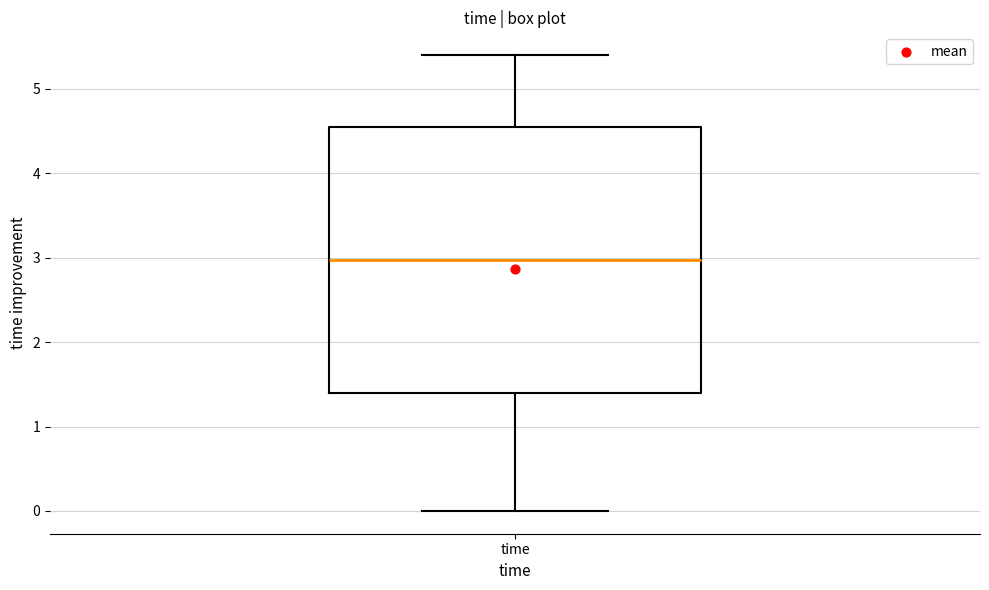

Where is the lower edge of the box for time on the y-axis? The values are not printed on the chart, so give them approximately, as read against the axis.

1.4